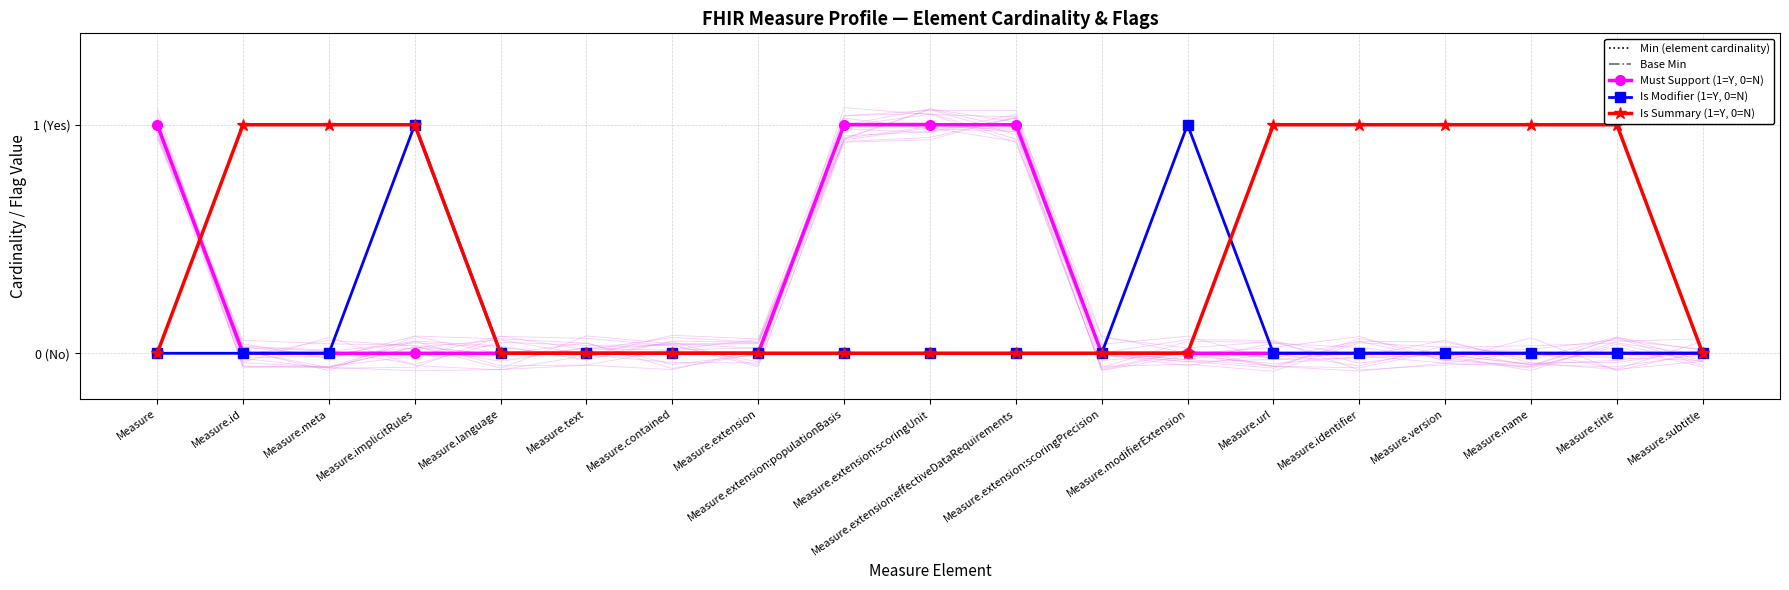

At which category does the chart reach its peak across all series?

Measure